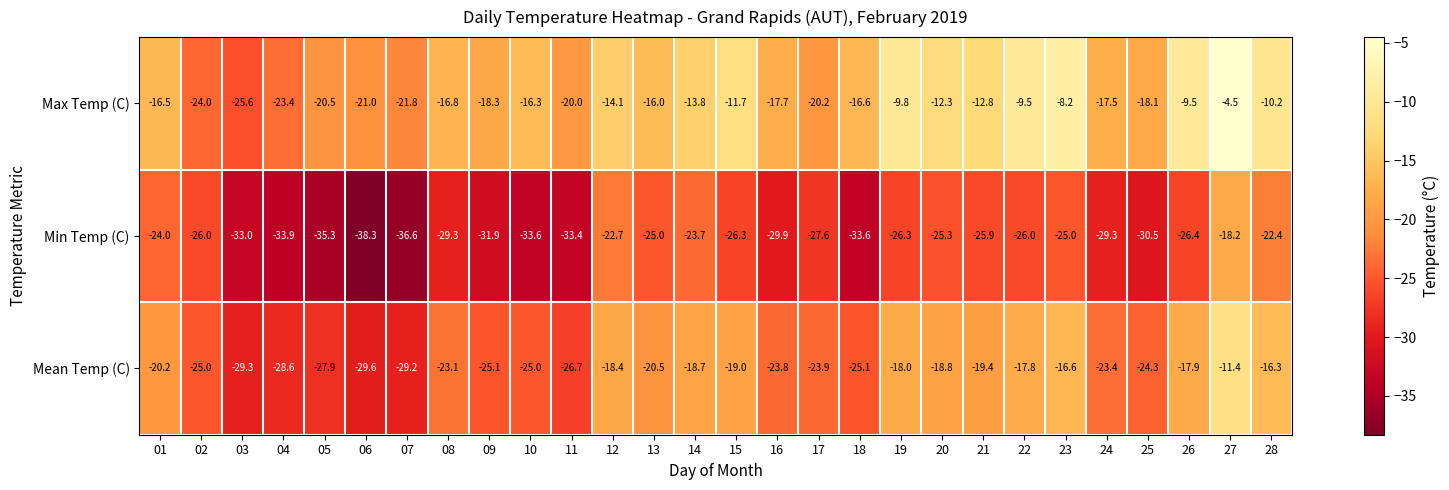

Which category has the highest value across all series?

27